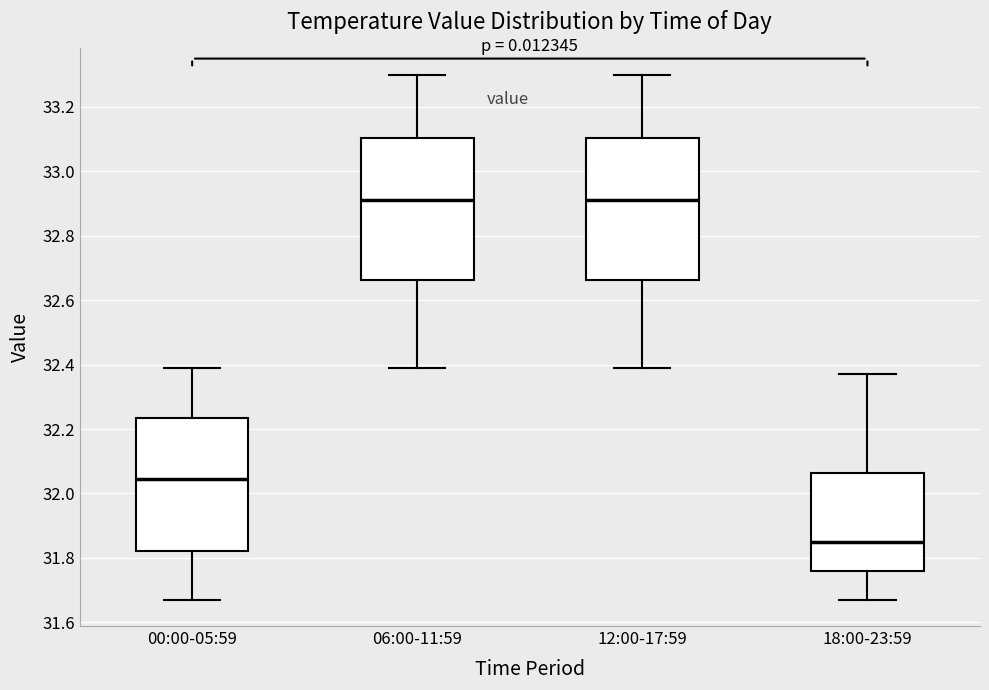

Reading left to right, read every box against the y-axis: the position of its median line, the range the box covers, and the ends of its whiskers. The values are not printed on the chart, so give them approximately, as read against the axis.

00:00-05:59: median 32.04, box 31.82 to 32.24, whiskers 31.68 to 32.40
06:00-11:59: median 32.92, box 32.66 to 33.10, whiskers 32.40 to 33.30
12:00-17:59: median 32.92, box 32.66 to 33.10, whiskers 32.40 to 33.30
18:00-23:59: median 31.86, box 31.76 to 32.06, whiskers 31.68 to 32.38